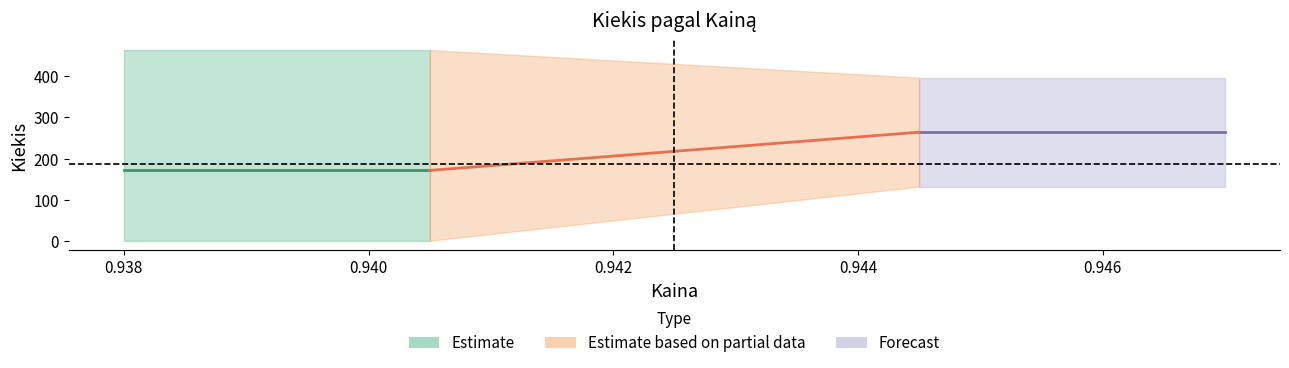

The value at 0.94 is 0. True or false?

False